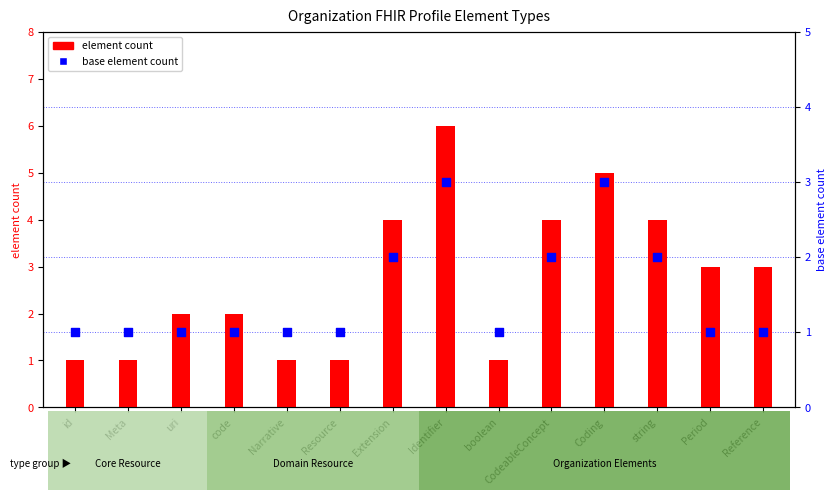

What are all the series names shown in the legend?

element count, base element count